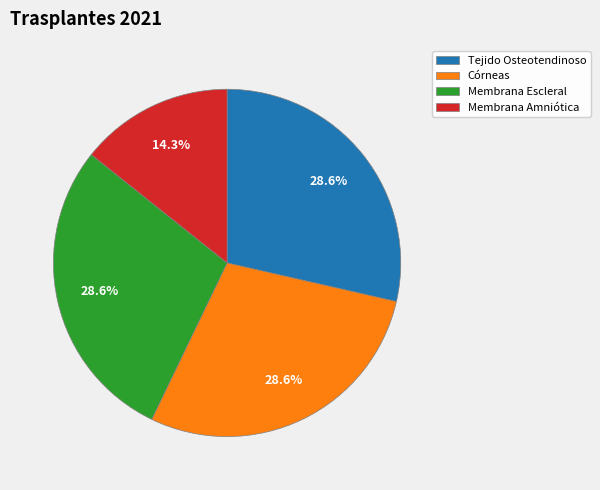

What is the smallest slice in the pie chart?

Membrana Amniótica